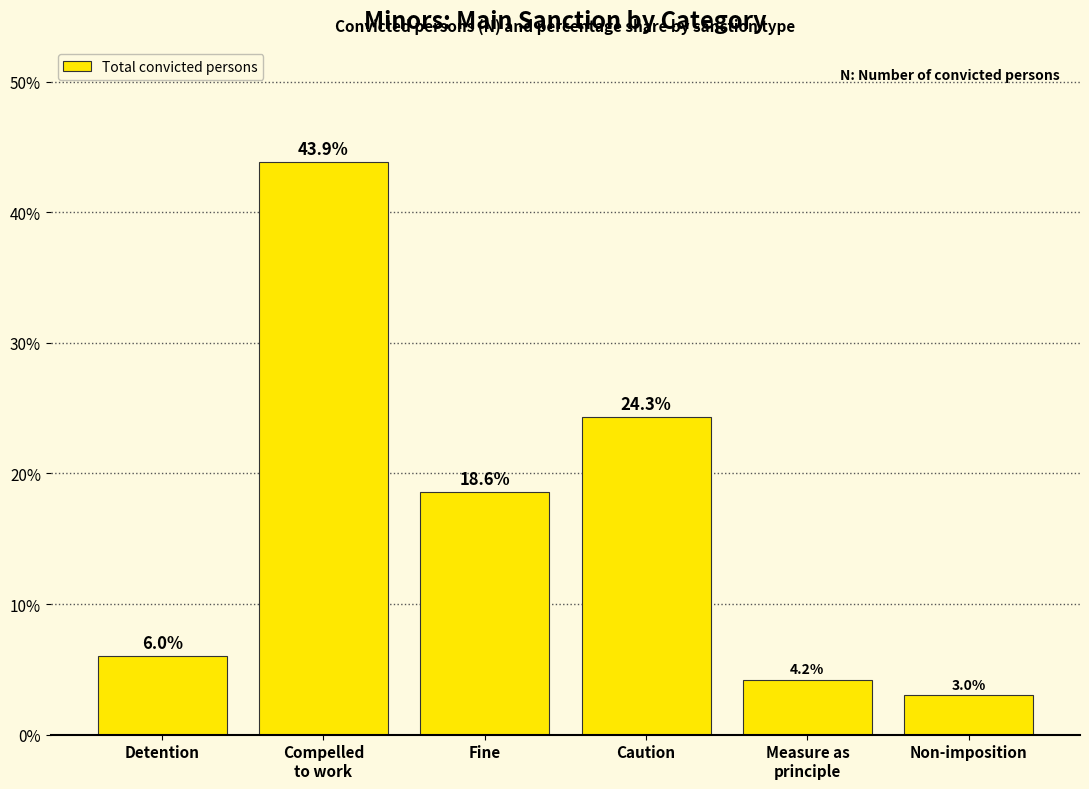

Read the value at Detention.

6.0